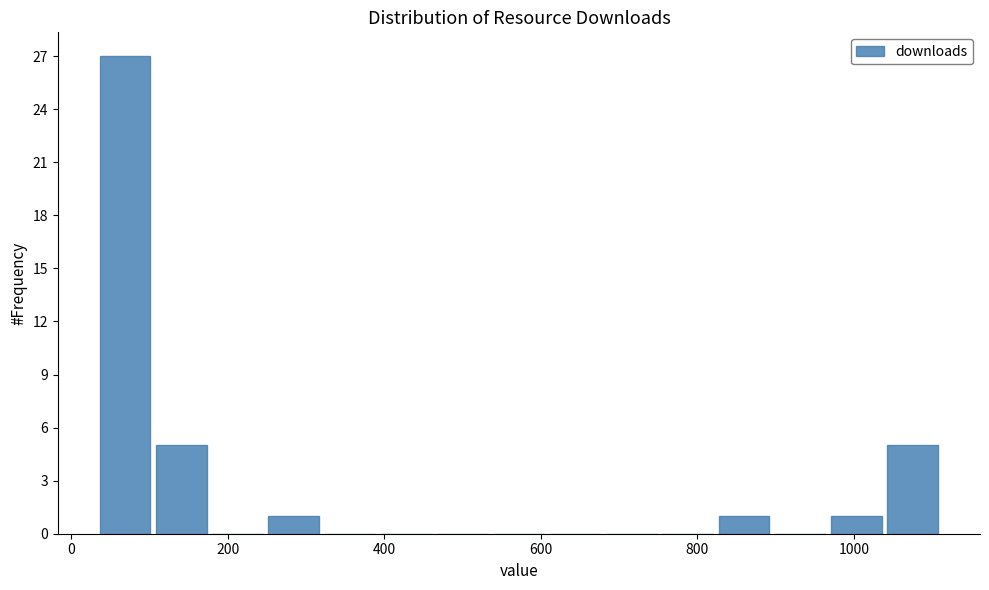

Read against the x-axis, roughly where is the centre of the tallest bar?

60